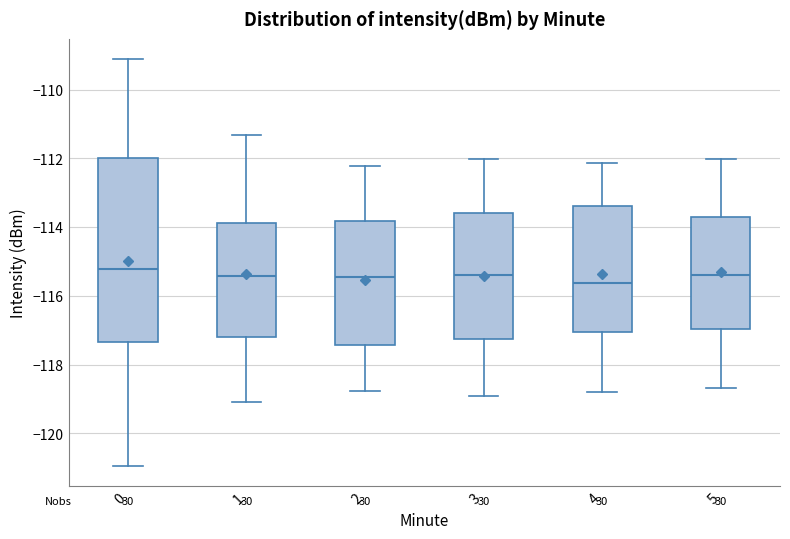

Reading left to right, transcribe this box plot: for each box, give where its median line is, the range the box spans, and where its two whiskers end, as read against the y-axis. The values are not printed on the chart, so give them approximately, as read against the axis.

0: median -115.2, box -117.4 to -112.0, whiskers -121.0 to -109.2
1: median -115.4, box -117.2 to -113.8, whiskers -119.0 to -111.4
2: median -115.4, box -117.4 to -113.8, whiskers -118.8 to -112.2
3: median -115.4, box -117.2 to -113.6, whiskers -119.0 to -112.0
4: median -115.6, box -117.0 to -113.4, whiskers -118.8 to -112.2
5: median -115.4, box -117.0 to -113.8, whiskers -118.6 to -112.0